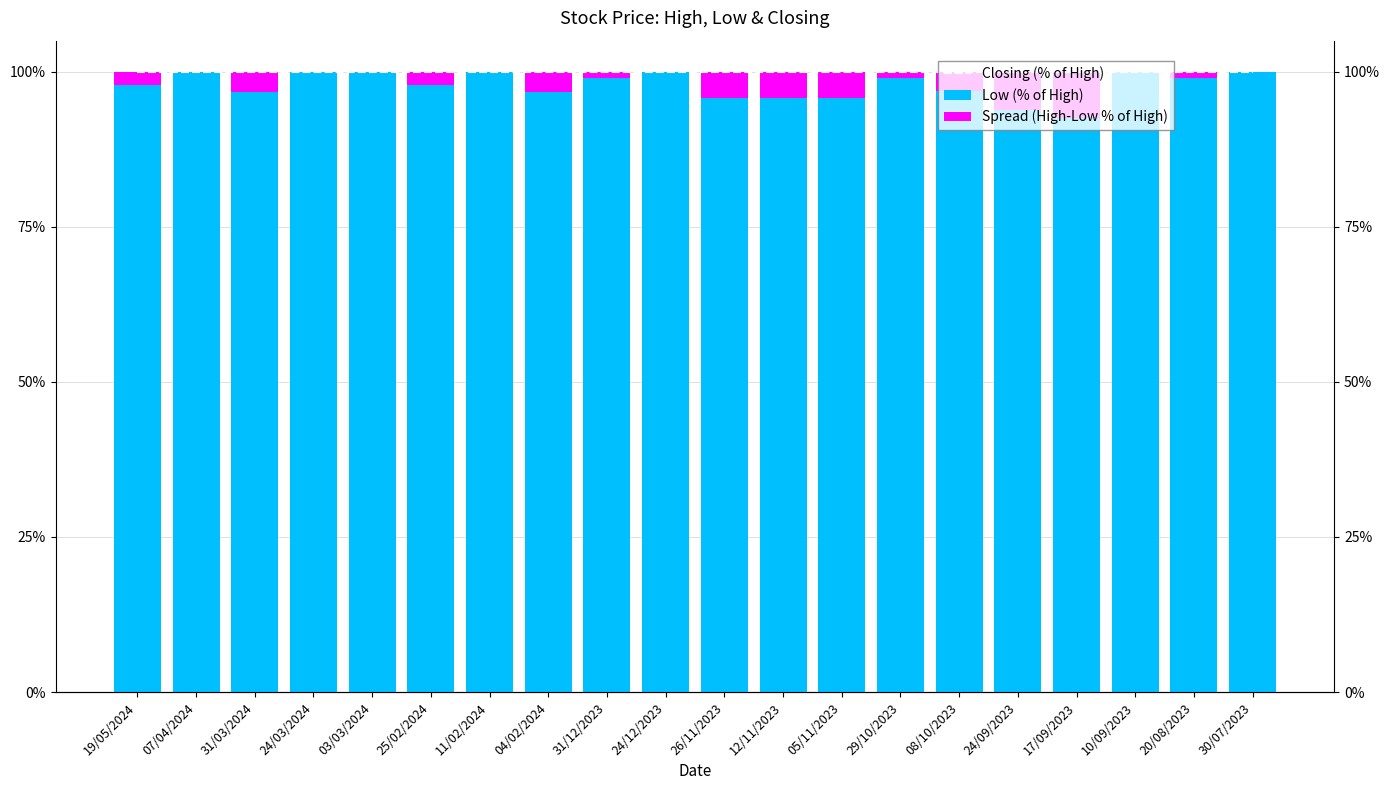

Is it true that Closing (% of High) equals 154.9 at 19/05/2024?

False